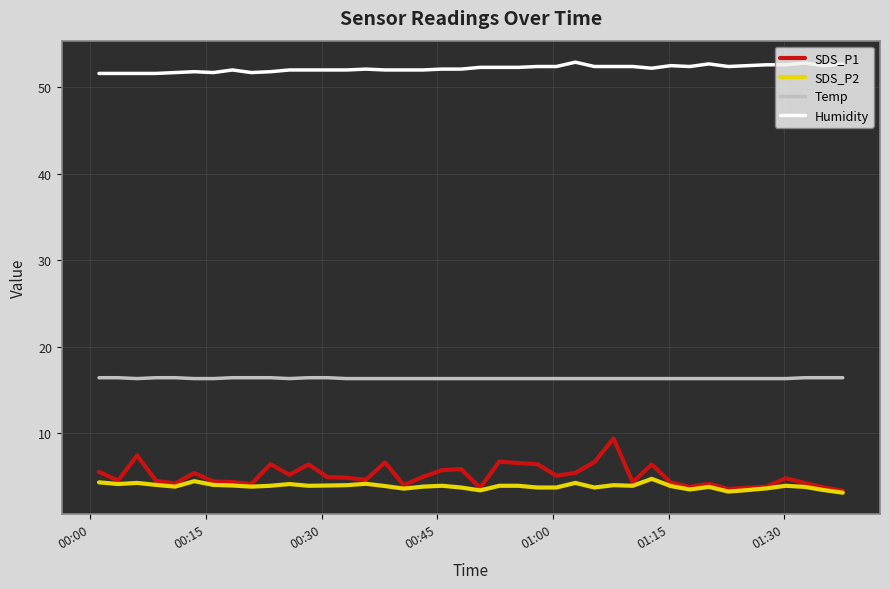

True or false: Humidity and SDS_P2 cross at least once.

False